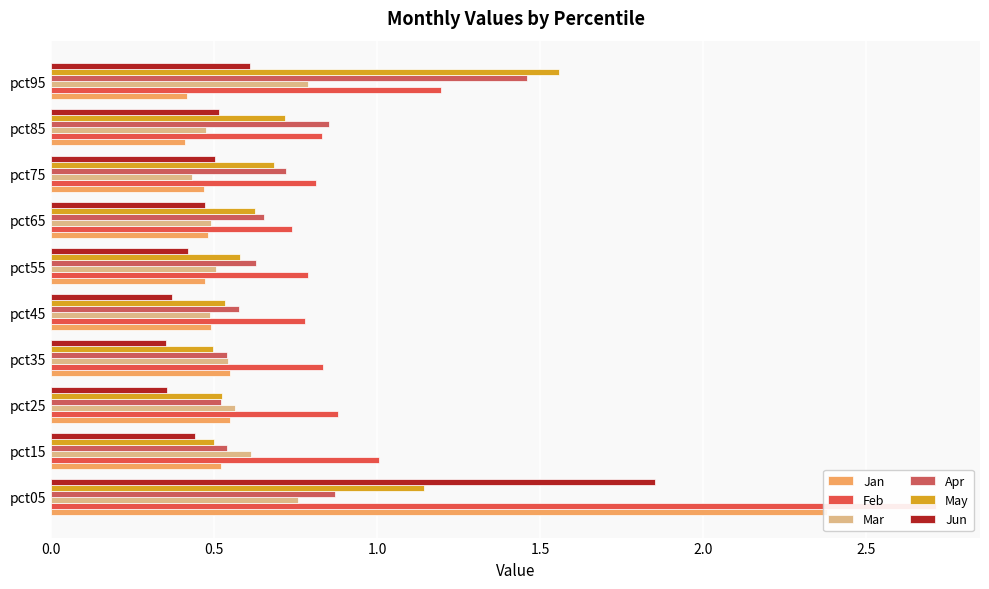

Reading left to right, list all the values displayed in this chart.

Jan: 2.4	0.5	0.5	0.5	0.5	0.5	0.5	0.5	0.4	0.4
Feb: 2.7	1.0	0.9	0.8	0.8	0.8	0.7	0.8	0.8	1.2
Mar: 0.8	0.6	0.6	0.5	0.5	0.5	0.5	0.4	0.5	0.8
Apr: 0.9	0.5	0.5	0.5	0.6	0.6	0.7	0.7	0.9	1.5
May: 1.1	0.5	0.5	0.5	0.5	0.6	0.6	0.7	0.7	1.6
Jun: 1.9	0.4	0.4	0.4	0.4	0.4	0.5	0.5	0.5	0.6